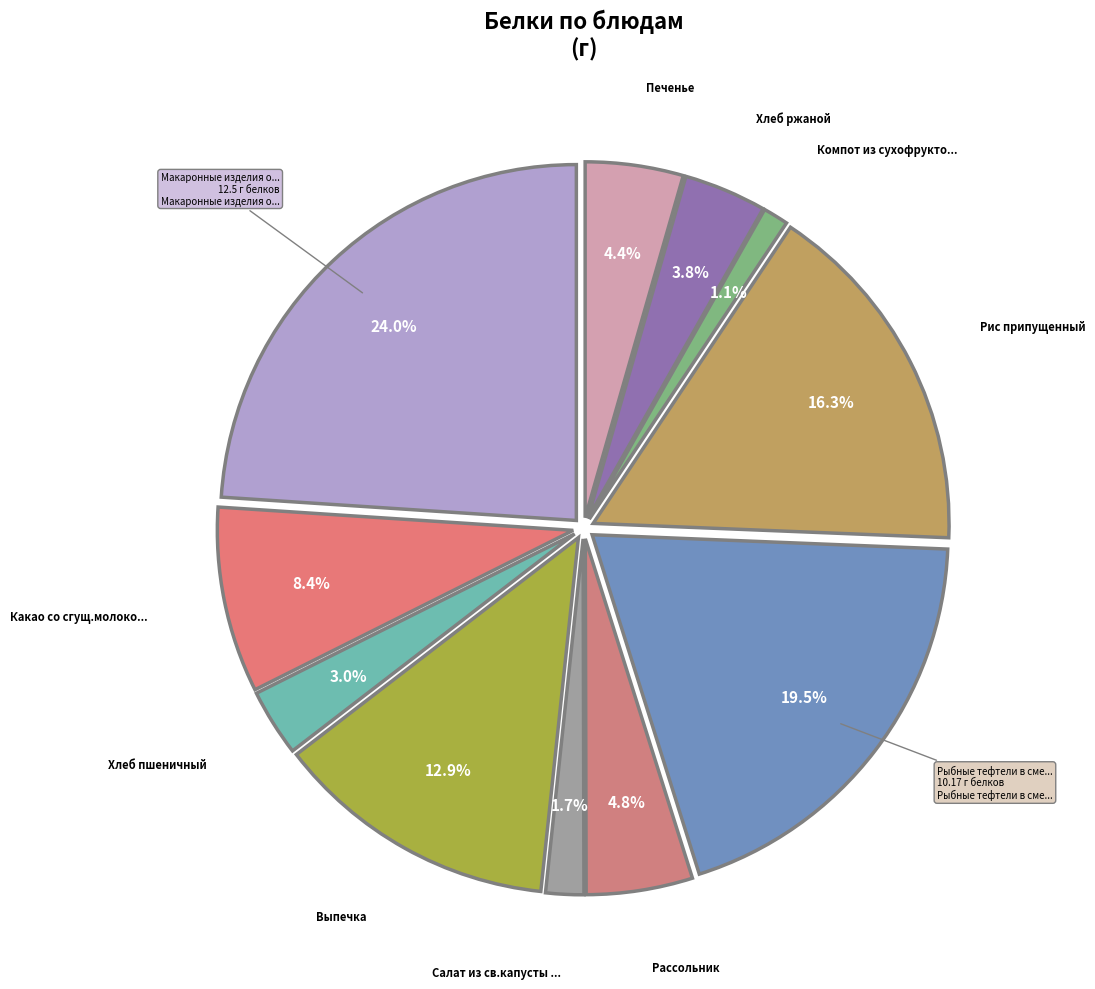

Is it true that Рис припущенный is 28% of the pie?

False